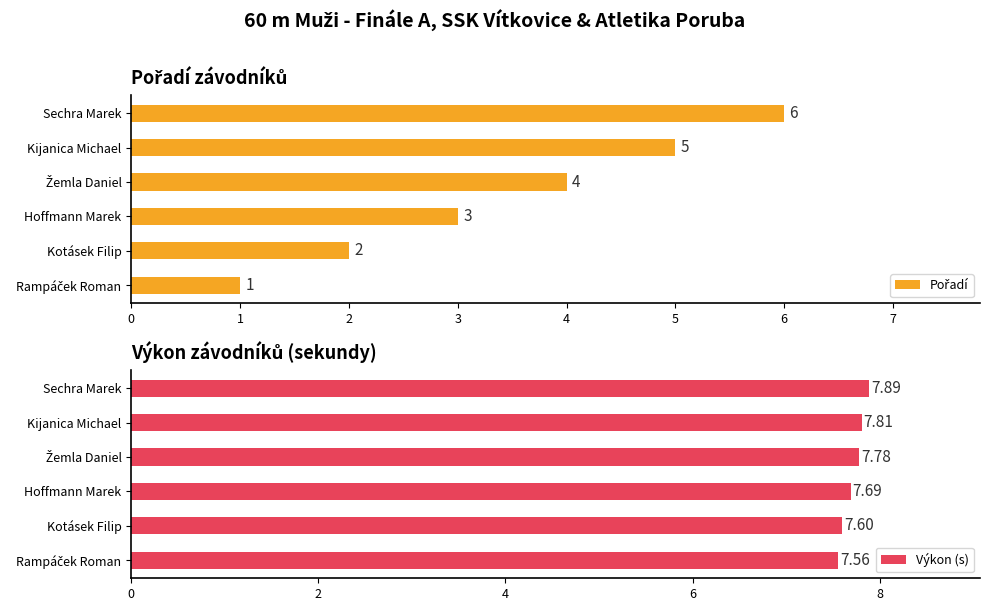

Count the Pořadí values in the range 2 to 5.

4